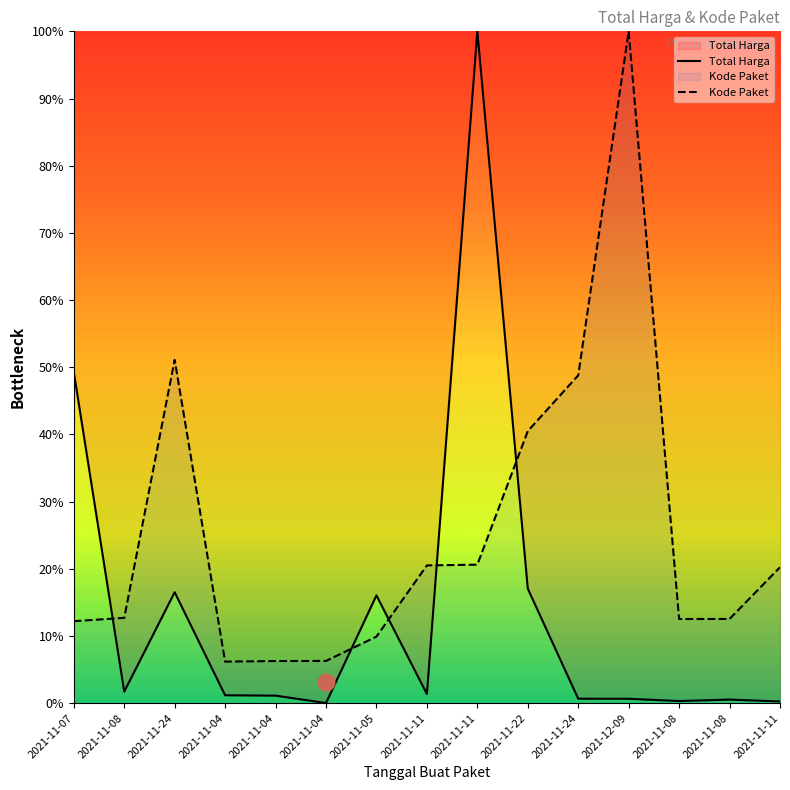

How many times do Kode Paket and Total Harga cross each other?

5